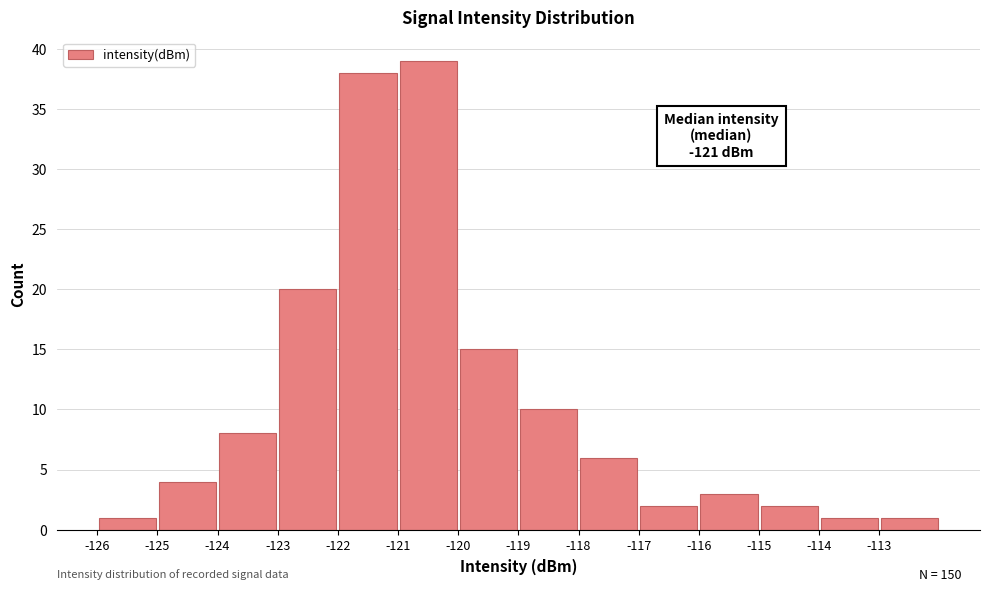

Over which range of the x-axis is the bar tallest?

-121 to -120